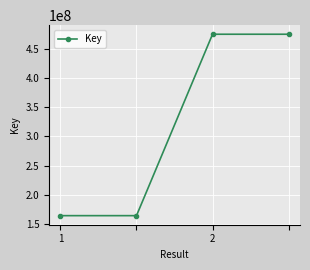

True or false: there are more than 1 points higher than both neighbors.

False